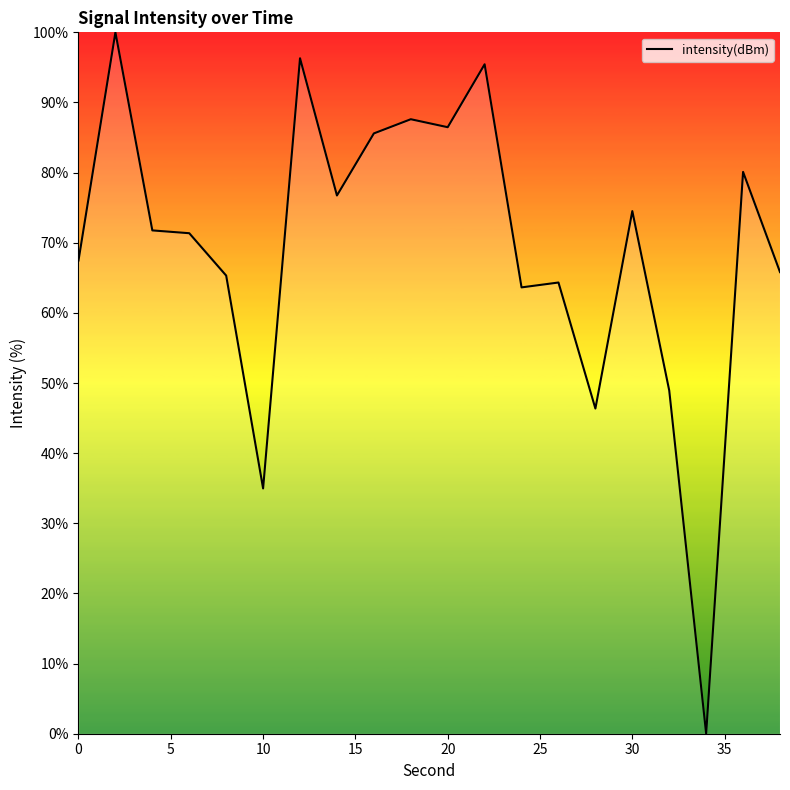

What is the maximum value shown in the chart?

100.0